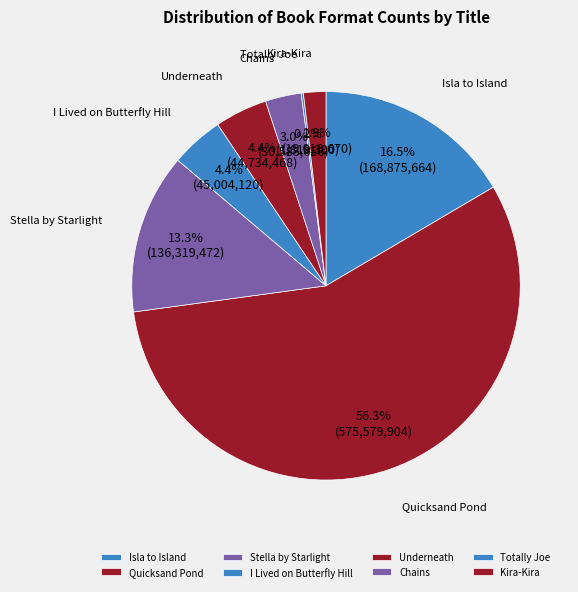

Is it true that Underneath is 4% of the pie?

True